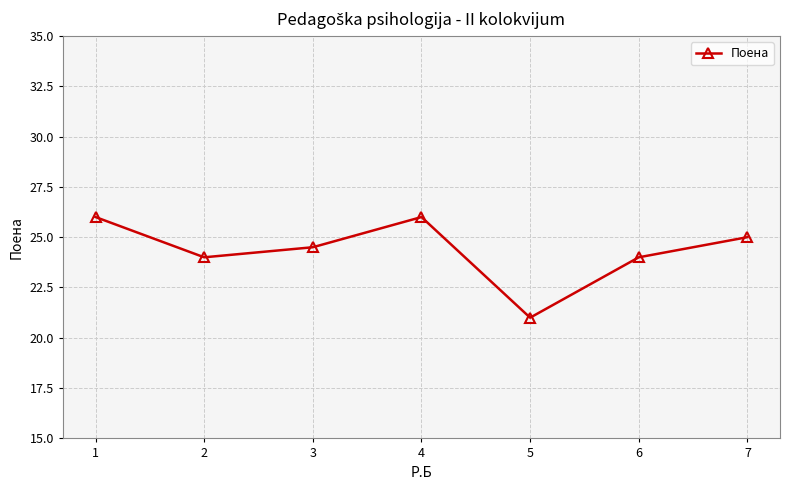

True or false: the data shows 26.0 at 4.

True